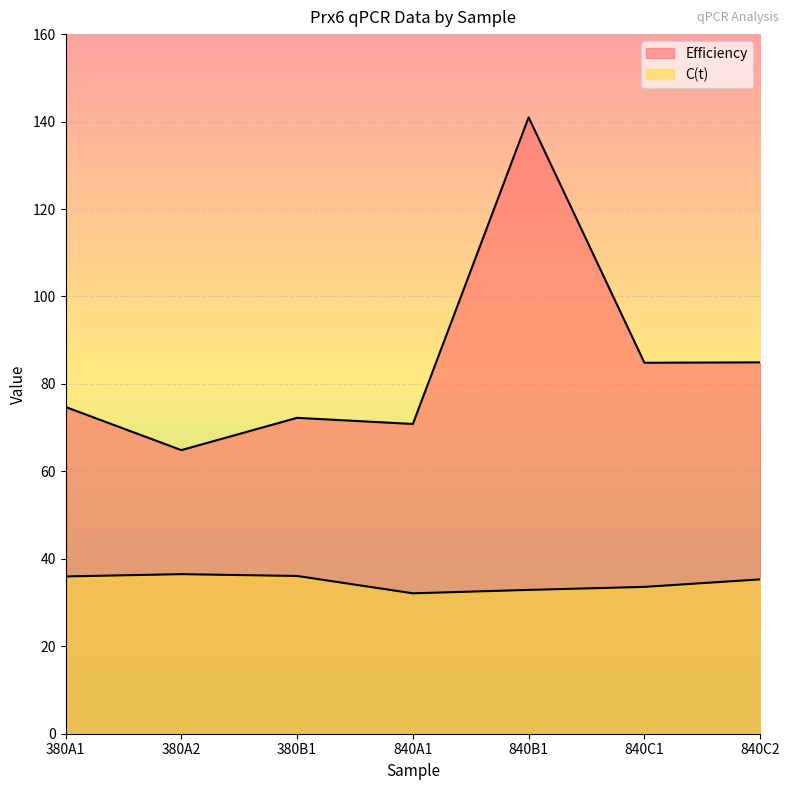

The Efficiency series shows 141.0 at 840B1. True or false?

True